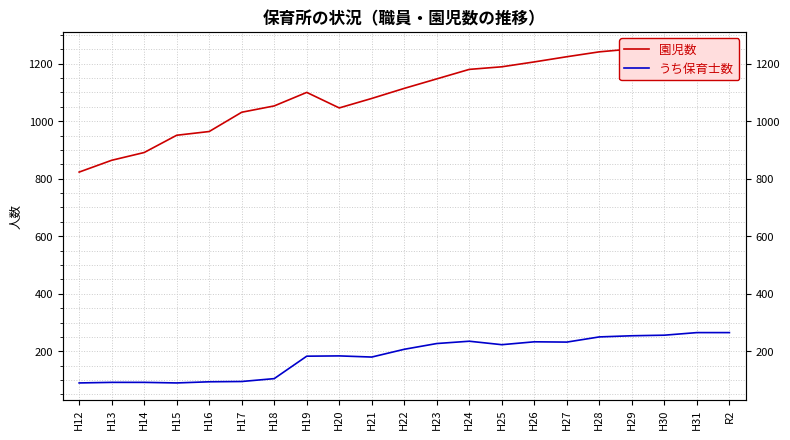

How many data points in 園児数 are above 1114?

10